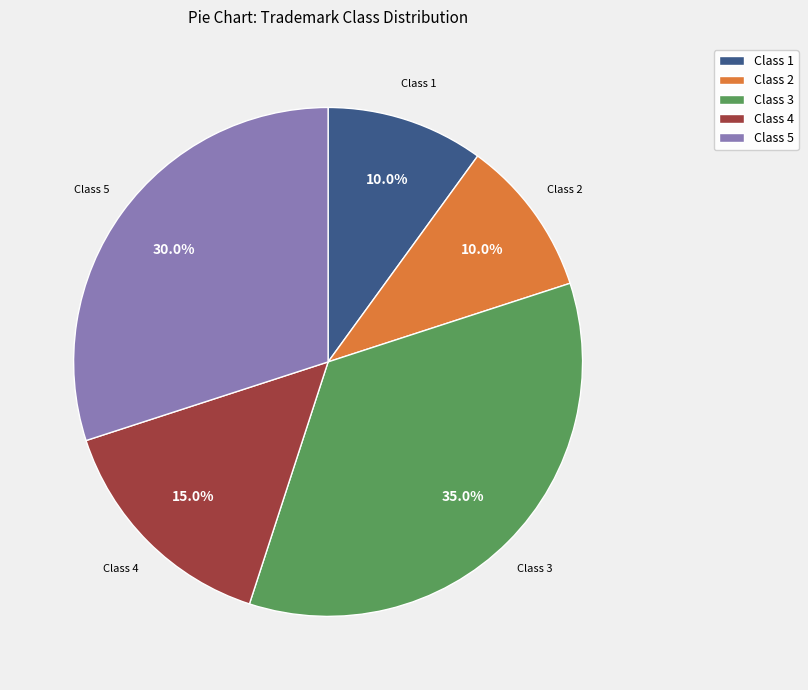

How much of the chart is everything except Class 1?

90.0%